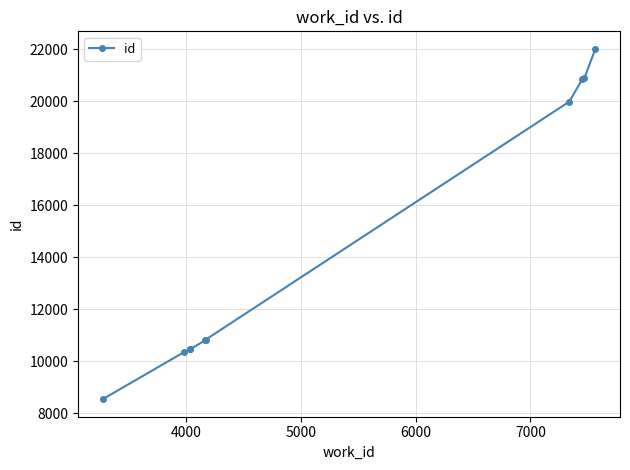

Is this an area chart (filled region under the line)?

No